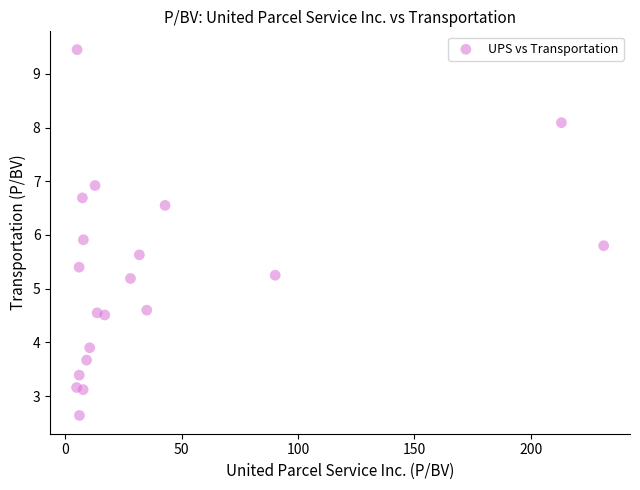

What Y value in the scatter plot is closest to 6?

5.9